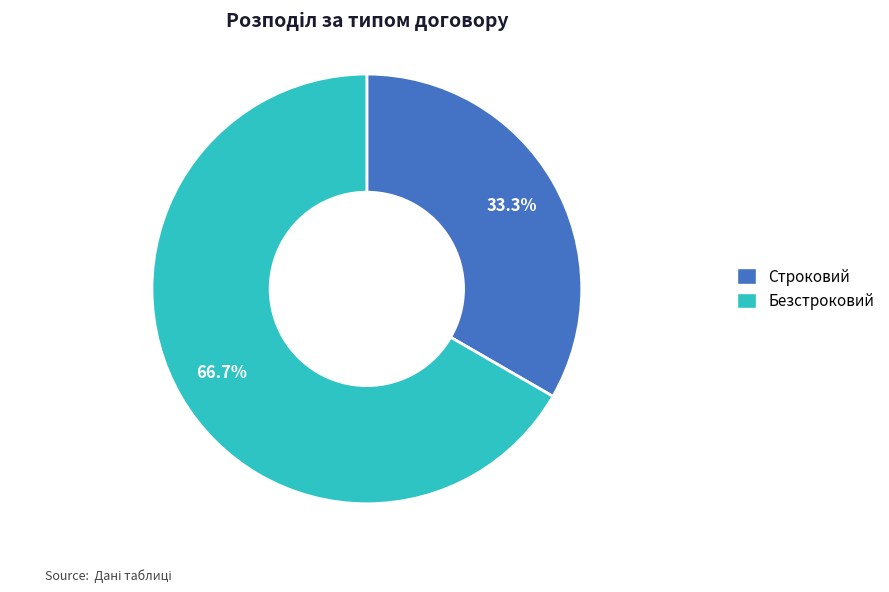

Combined, do Строковий and Безстроковий account for over 50%?

Yes